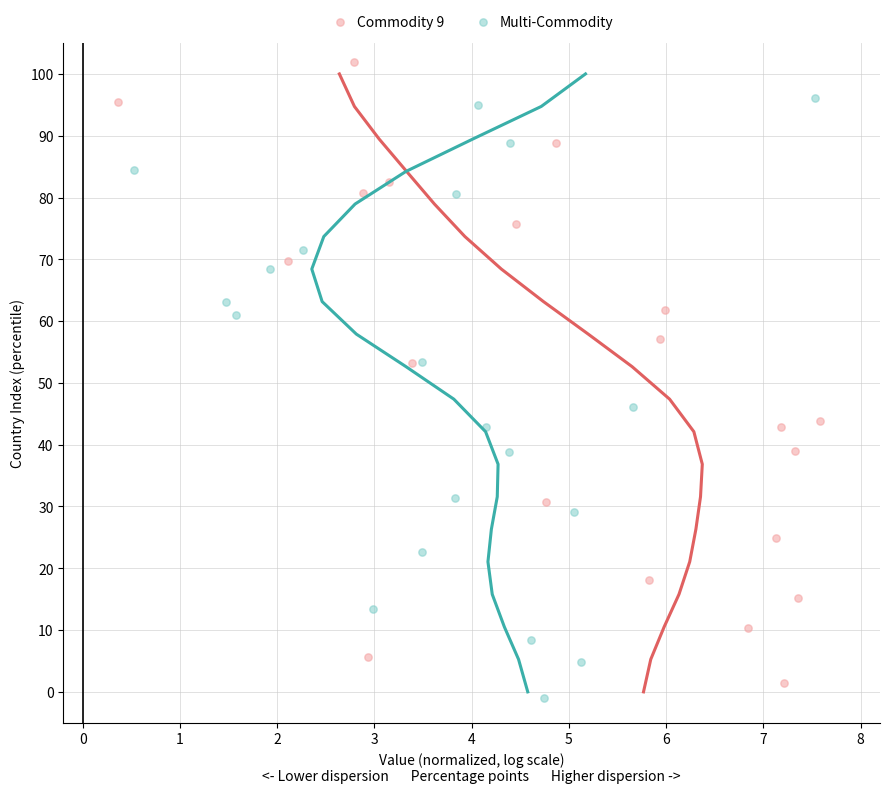

Which series contains the highest Y value?

Commodity 9